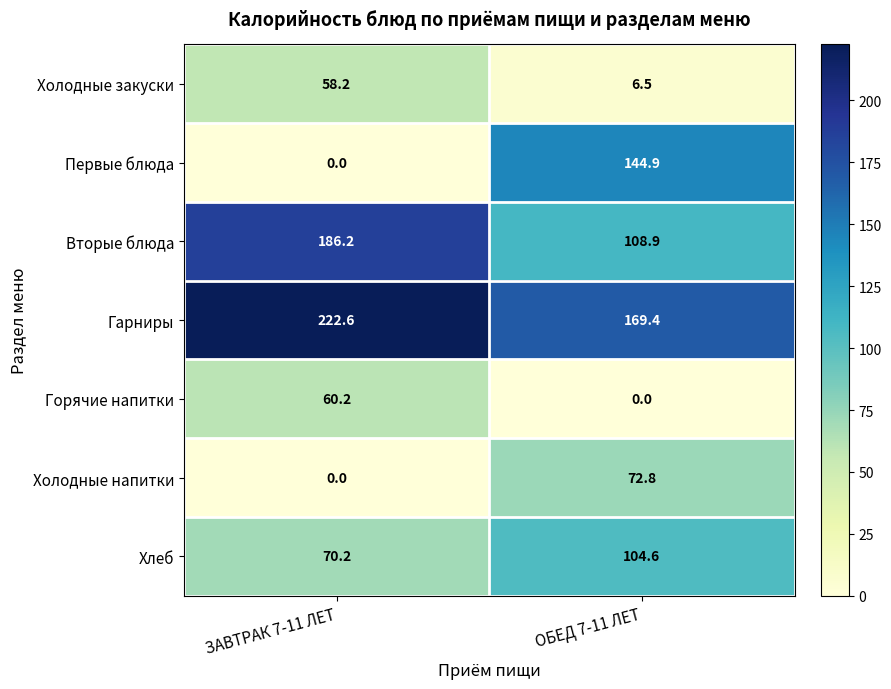

At which category is the sum across all series the highest?

ОБЕД 7-11 ЛЕТ